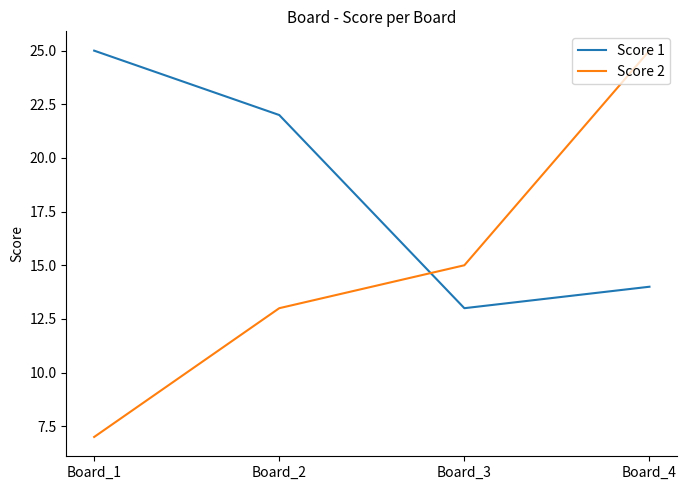

How many categories are shown in the chart?

4